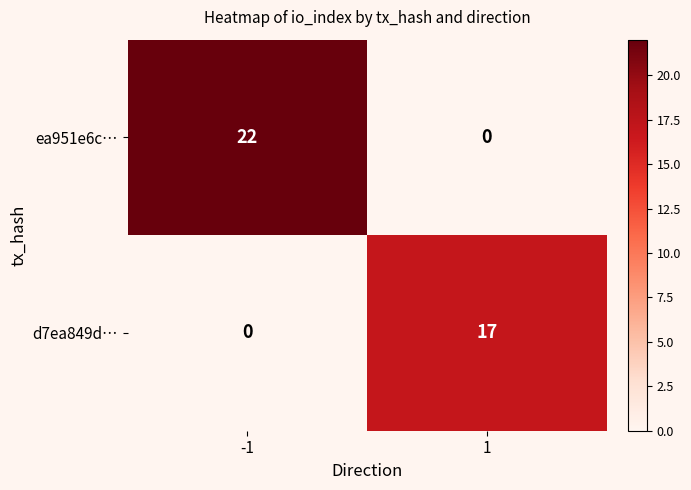

Rank the series at -1 from highest to lowest value.

ea951e6c…, d7ea849d…